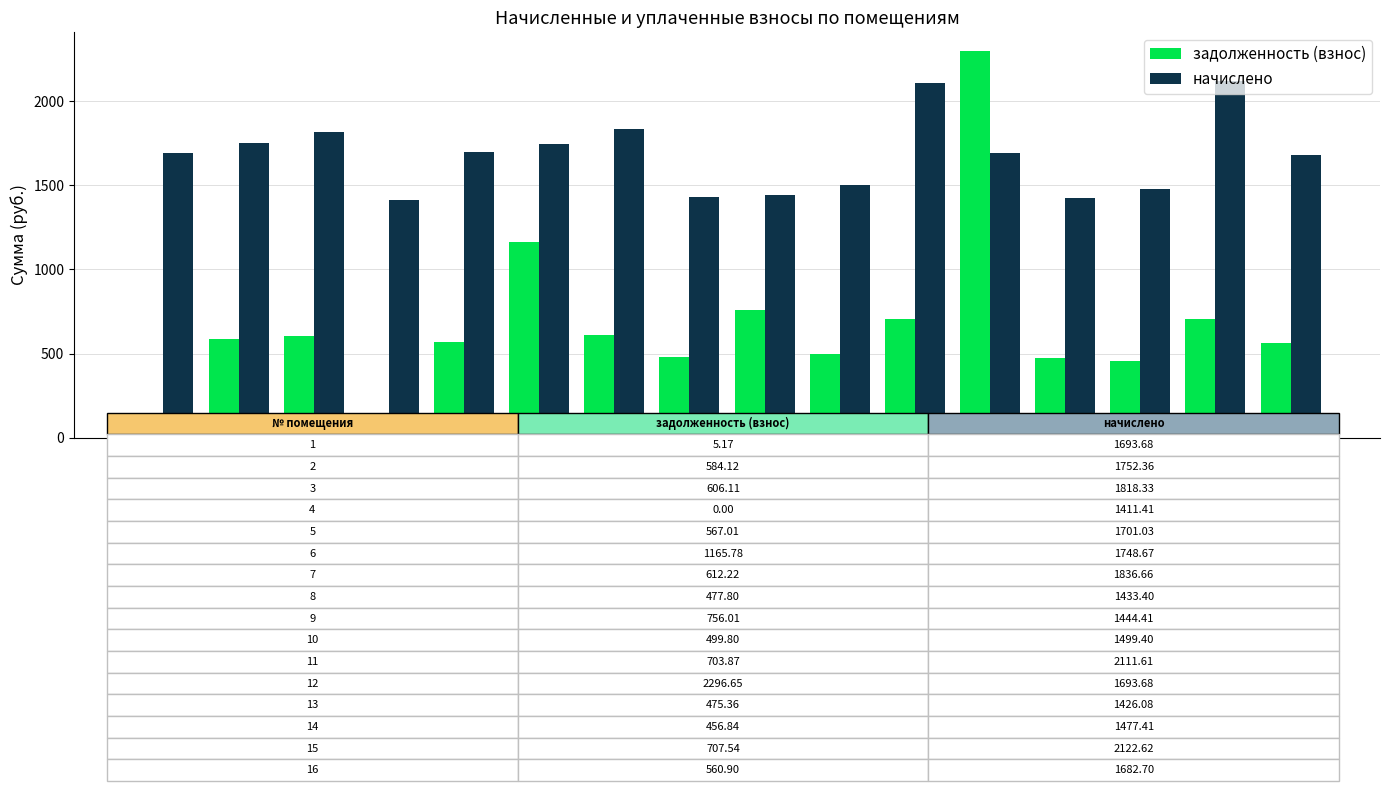

Which series has the largest total across all categories?

начислено